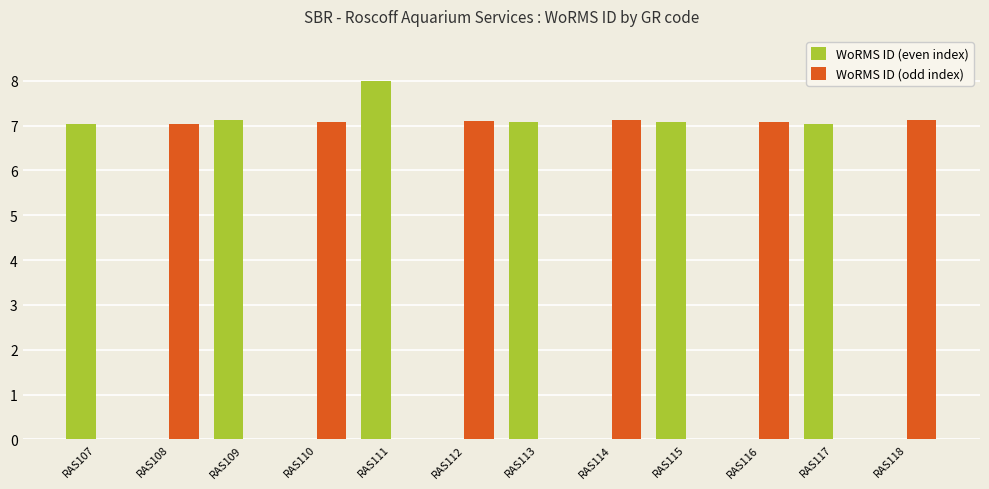

What is the sum of all WoRMS ID (odd index) values?

42.6